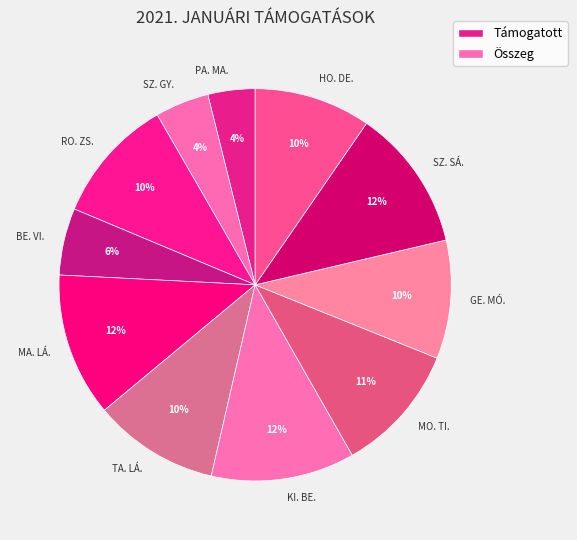

Is the sum of BE. VI. and GE. MÓ. greater than half?

No